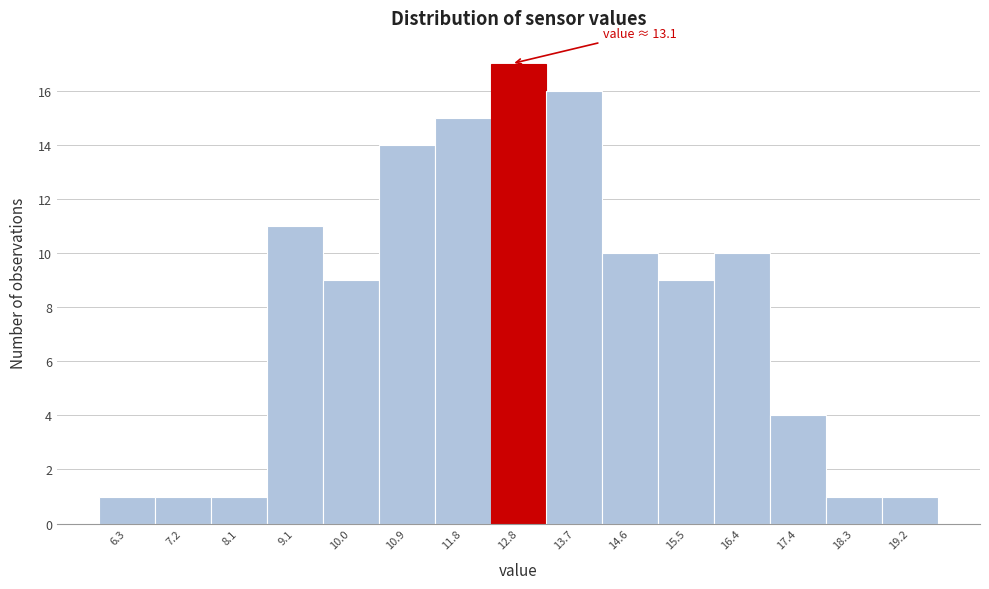

Reading right to left, list all the values displayed in this chart.

1	1	4	10	9	10	16	17	15	14	9	11	1	1	1